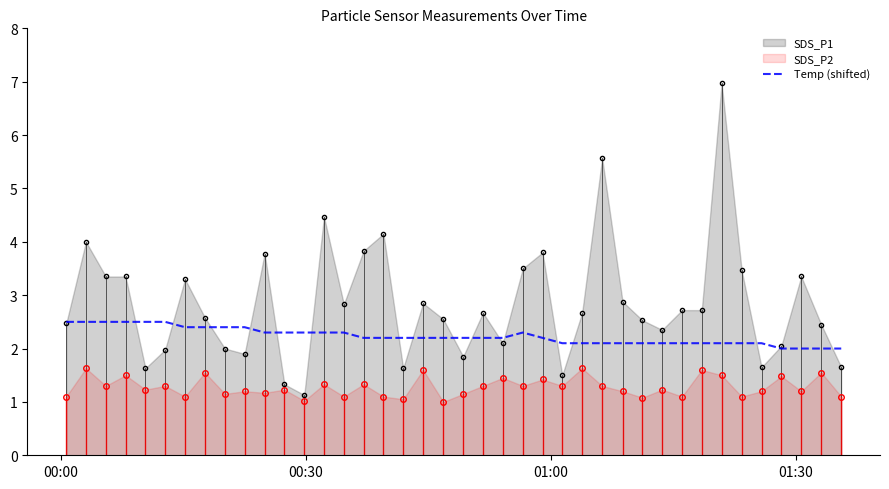

Rank the series by their average value, from highest to lowest.

SDS_P1, Temp (shifted), SDS_P2